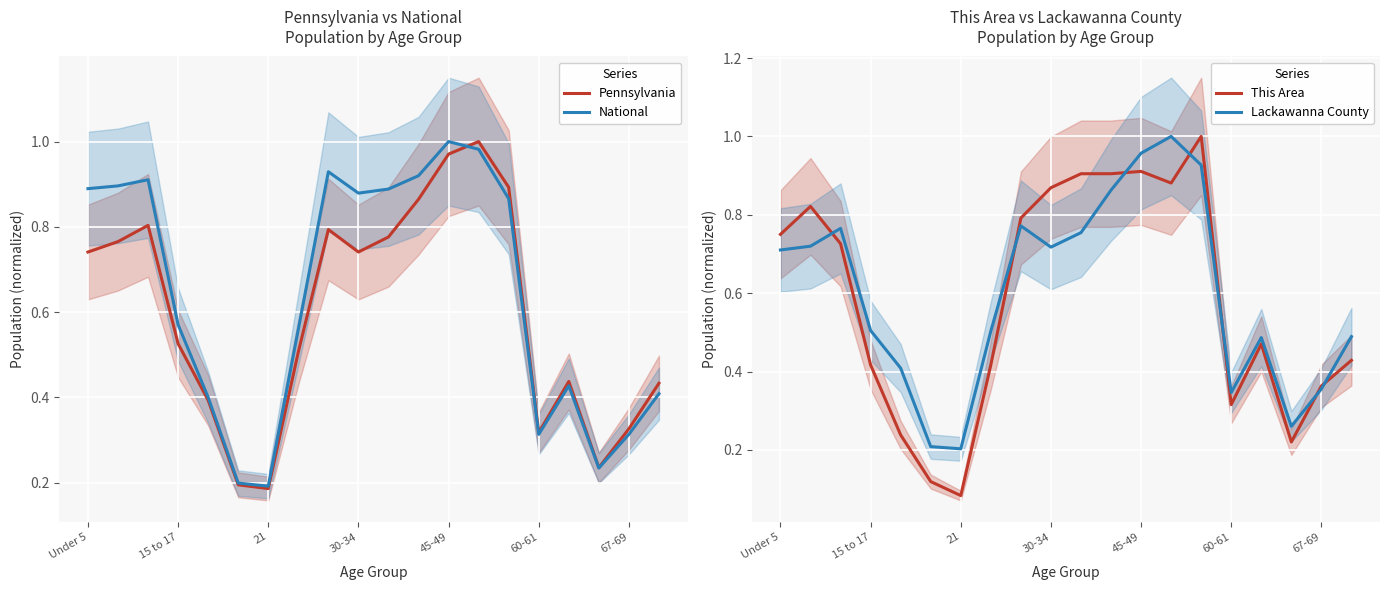

What is the average value of the Pennsylvania series?

0.6